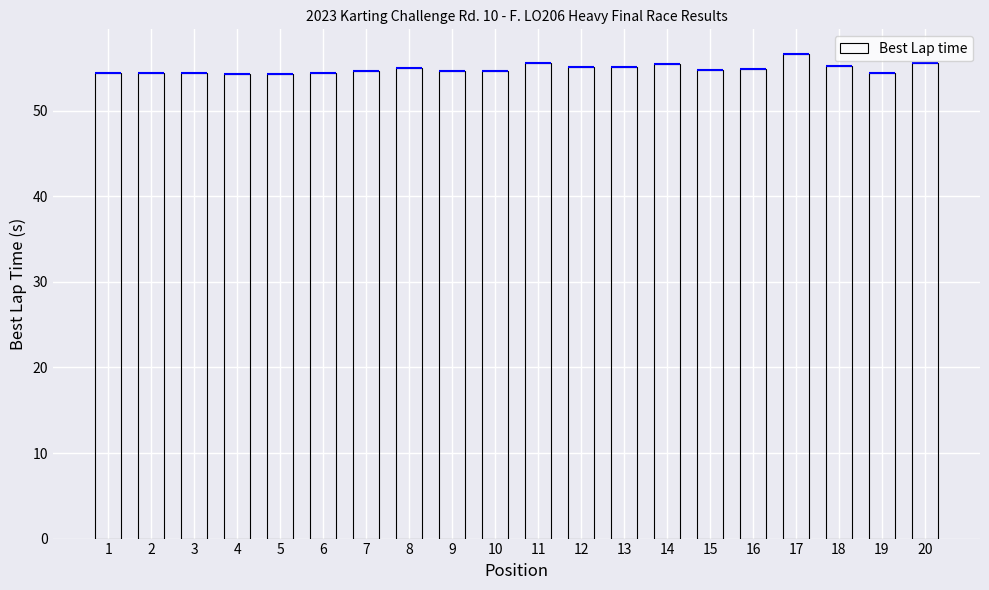

What is the change in value from 1 to 5?

-0.1